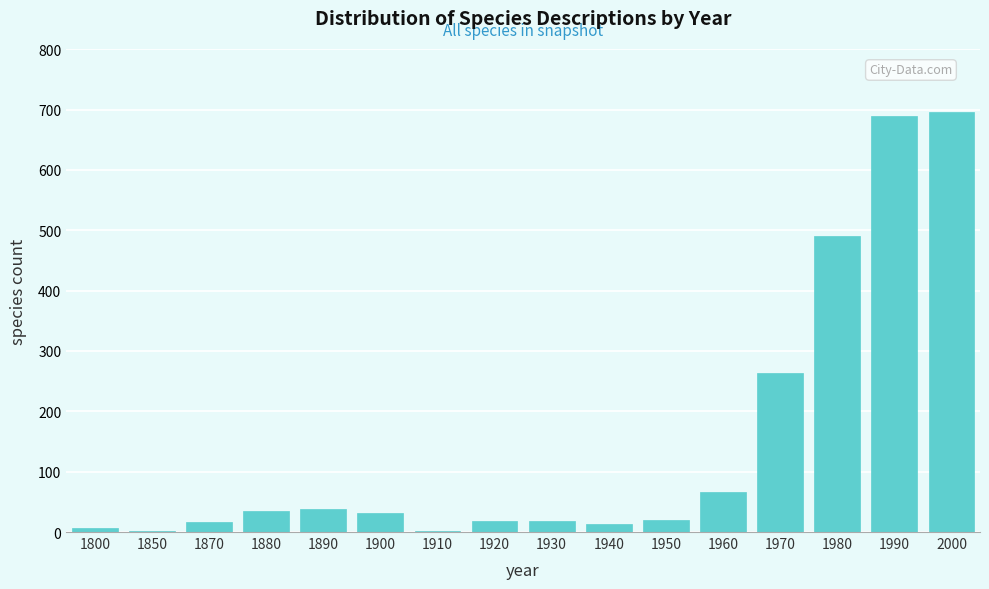

Which has a higher value, 1960 or 1900?

1960